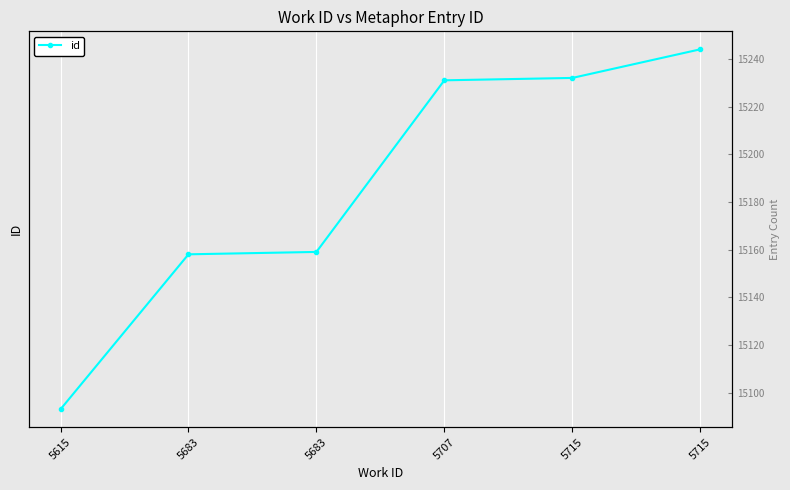

What value does the data have at 5715, to the nearest 10?

15230